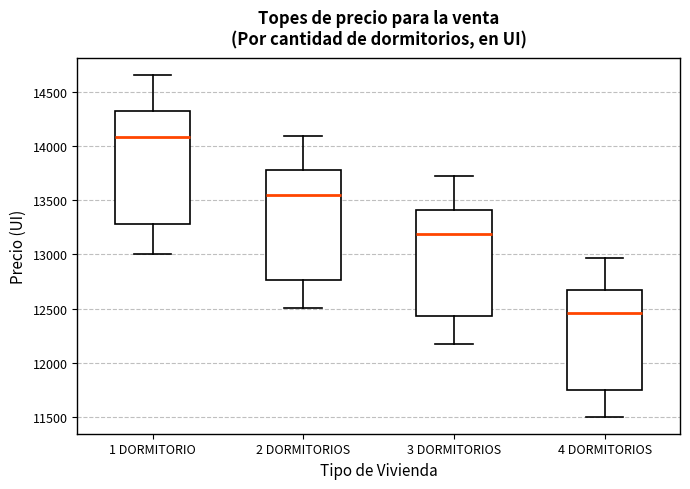

Which box has the highest median line?

1 DORMITORIO